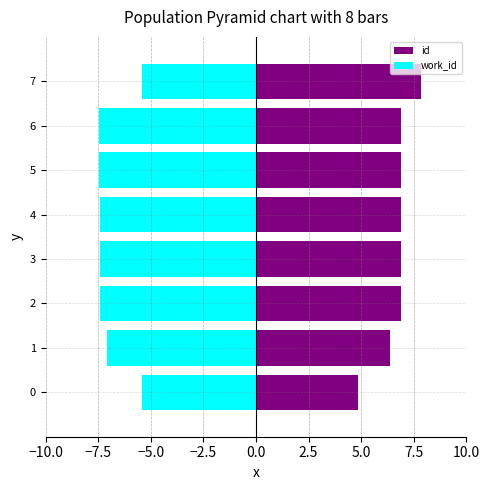

How many values in the id series exceed 6?

7